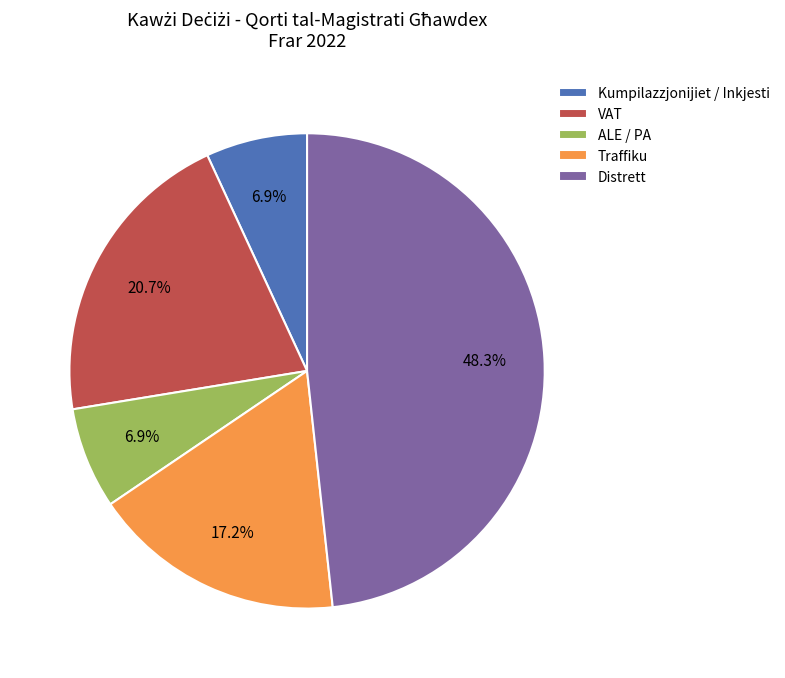

What is the total percentage of ALE / PA and Distrett?

55.2%